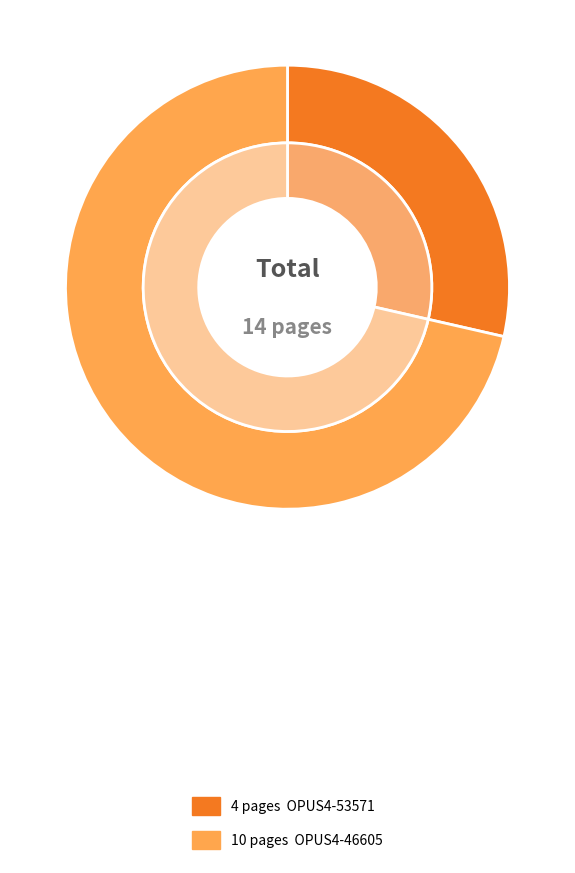

Do OPUS4-53571 and OPUS4-46605 together represent more than half of the pie?

Yes